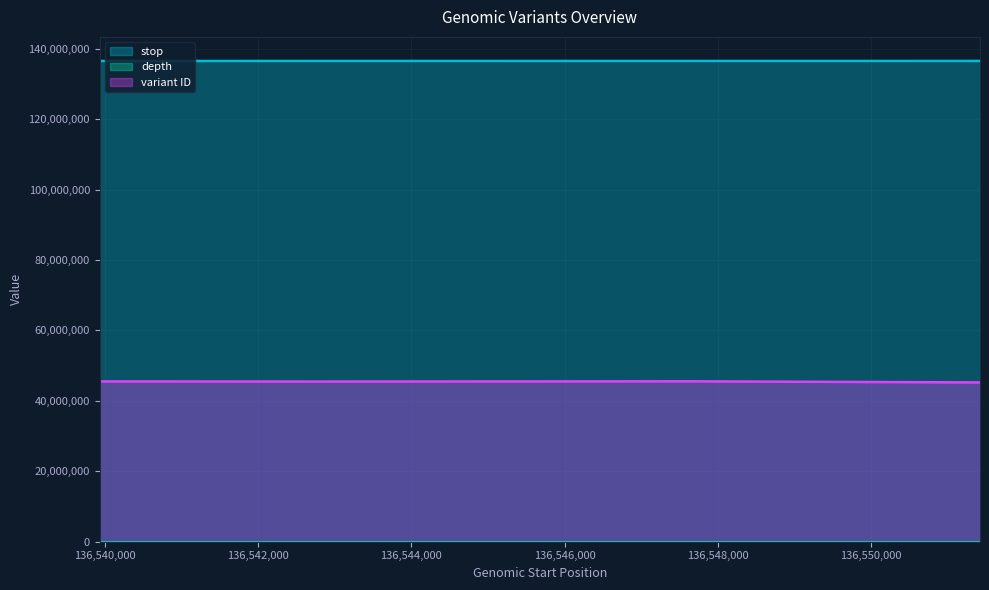

Reading left to right, what are all the values shown in this chart?

stop: 136539935	136542742	136547621	136551420
depth: 11	4	6	16
variant ID: 45528578	45484597	45552771	45234845